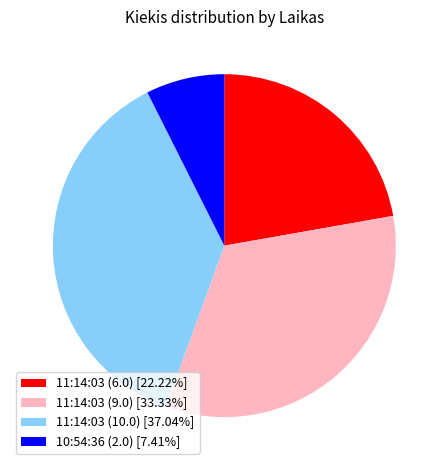

Combined, do 11:14:03 (10.0) [37.04%] and 11:14:03 (6.0) [22.22%] account for over 50%?

Yes